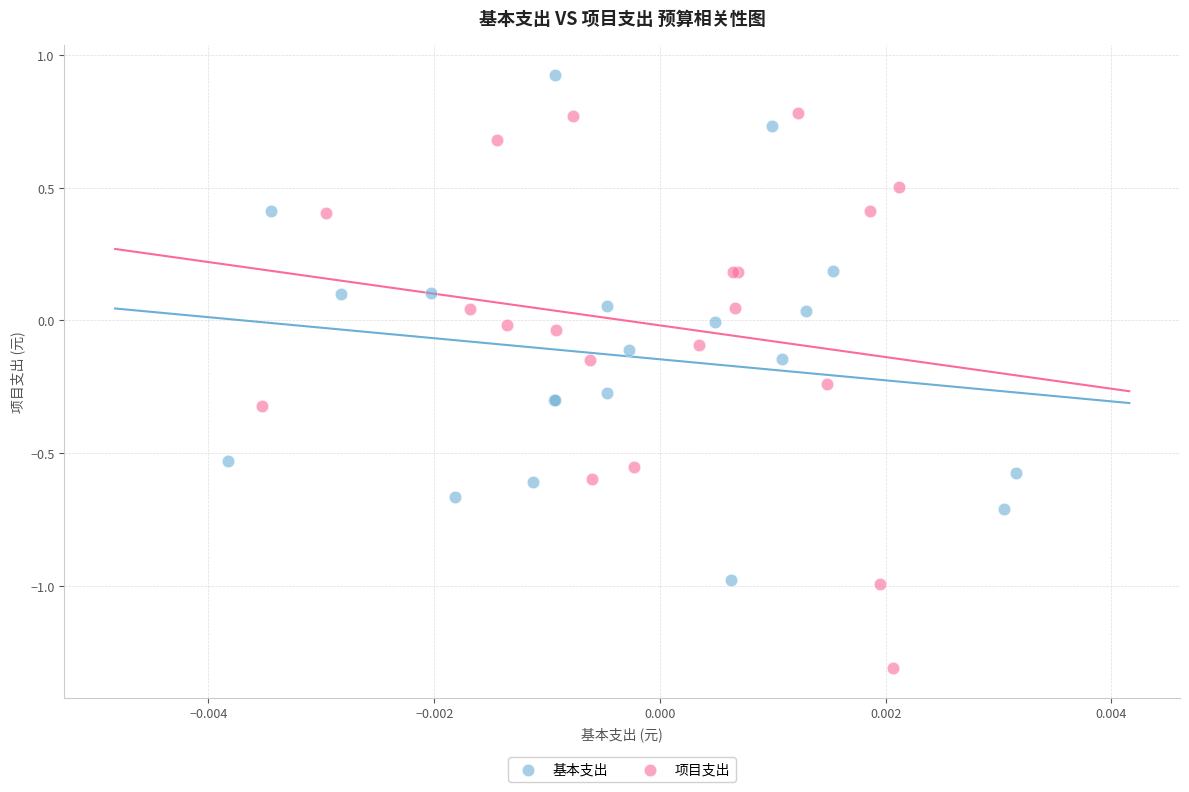

Which series contains the highest Y value?

基本支出